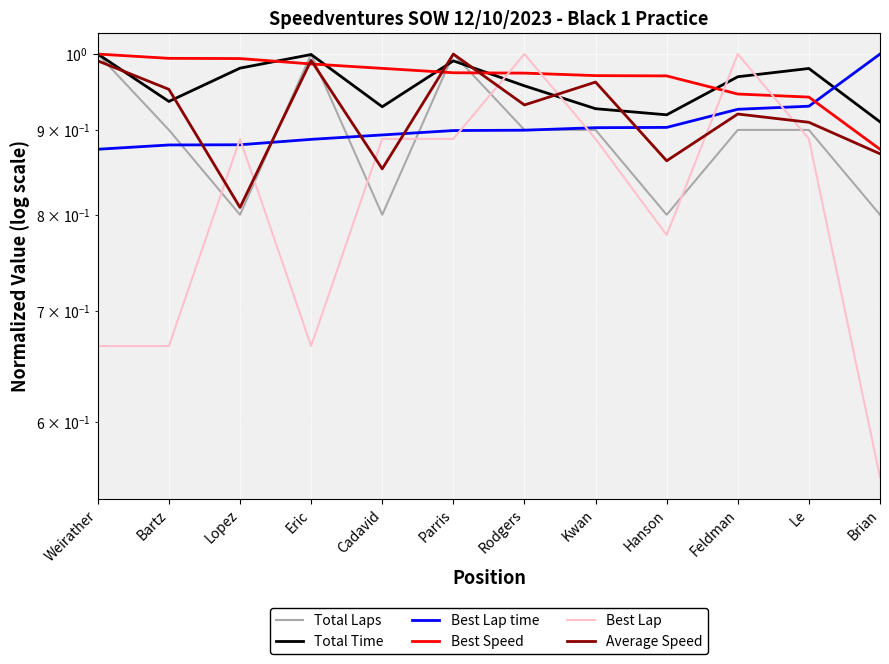

How many categories are shown in the chart?

12